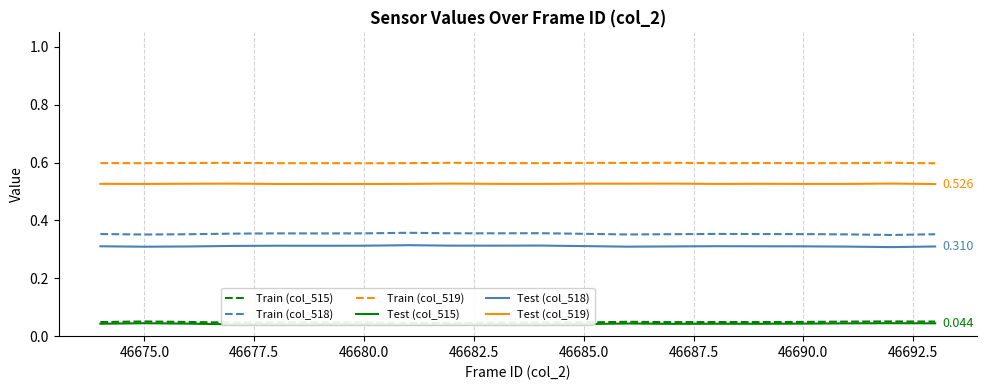

What is the greatest value displayed?

0.6